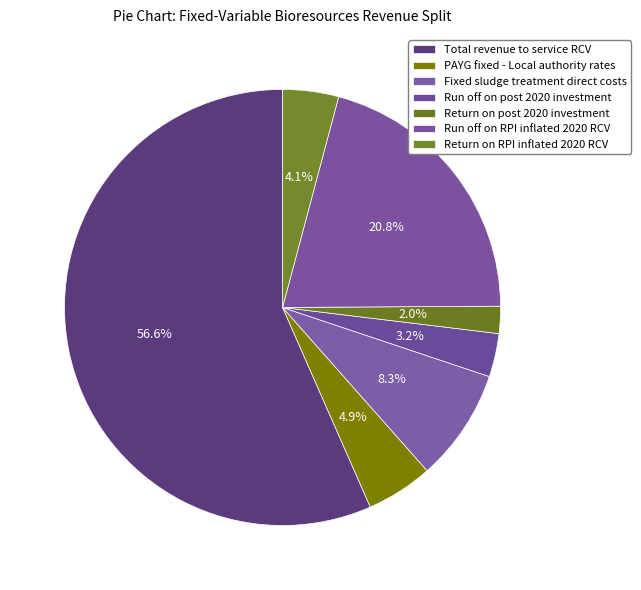

To the nearest percent, what percentage of the pie is Return on post 2020 investment?

2%